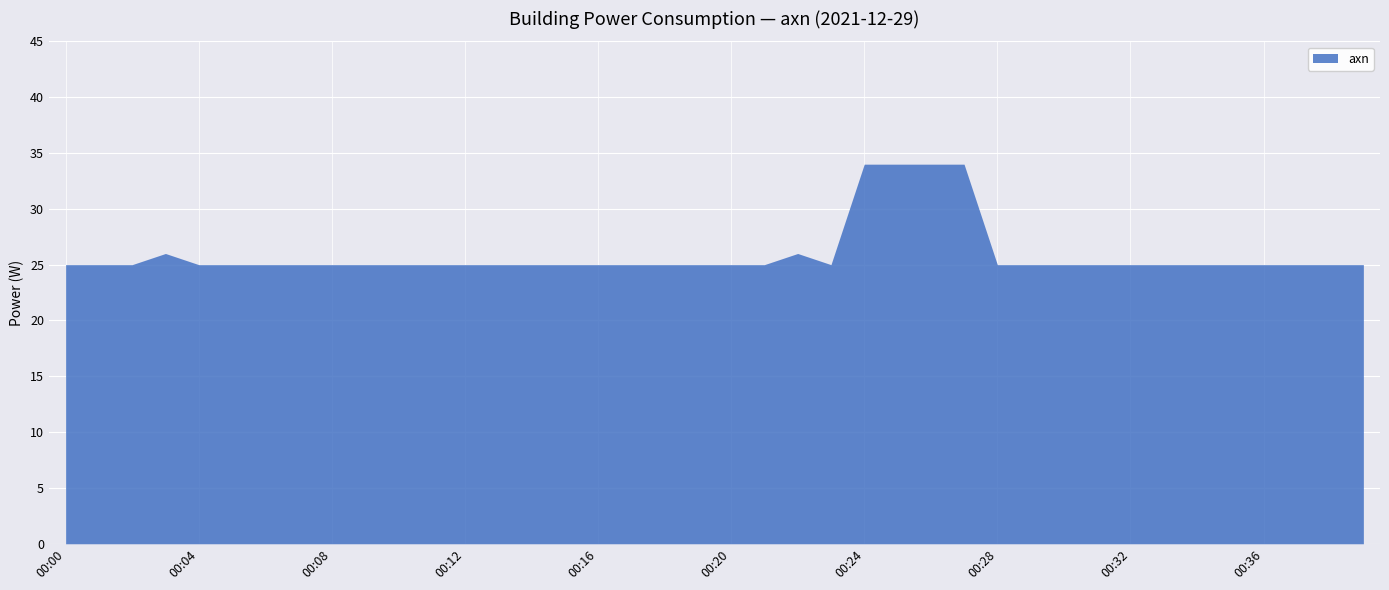

Count the values in the range 25 to 26.

36